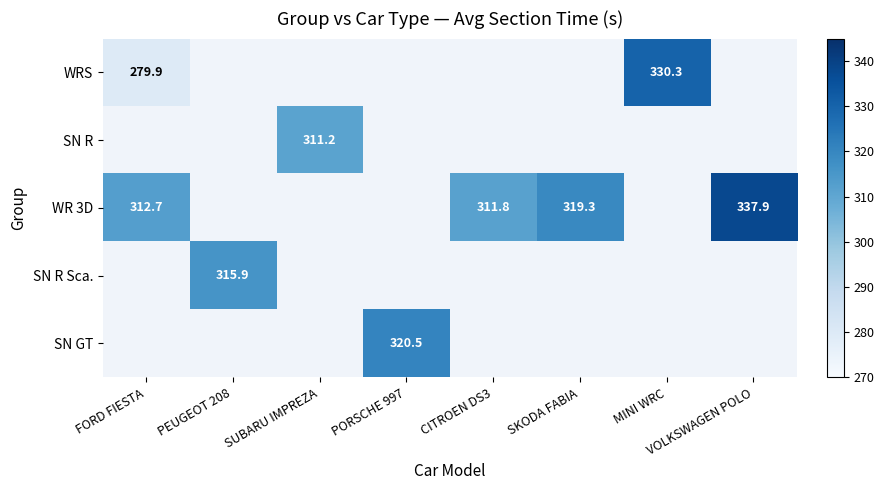

What is the total value across all series at PORSCHE 997?

320.5